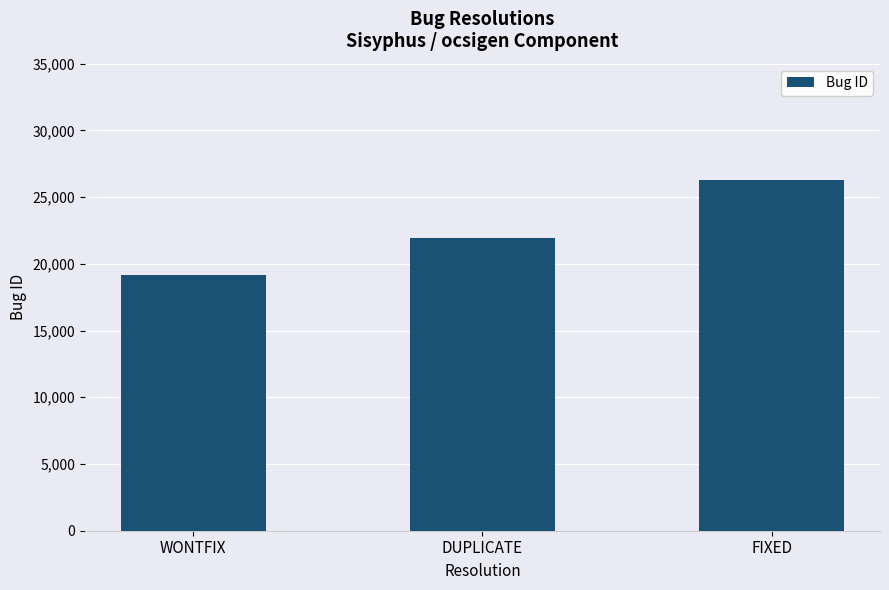

What is the value of the 2nd bar from the left?

21956